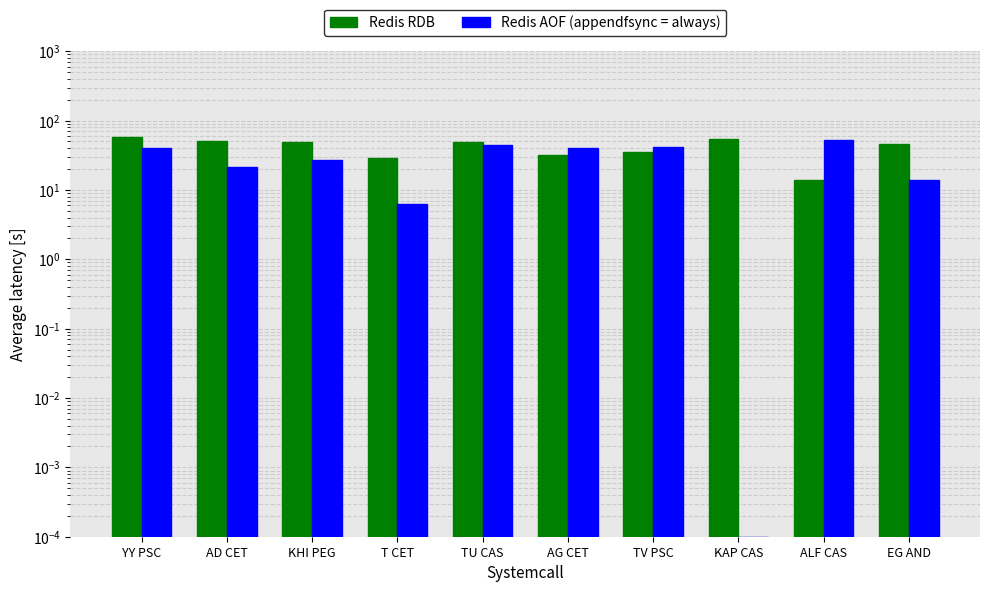

What is the difference between the maximum and minimum values in the Redis AOF (appendfsync = always) series?

52.0